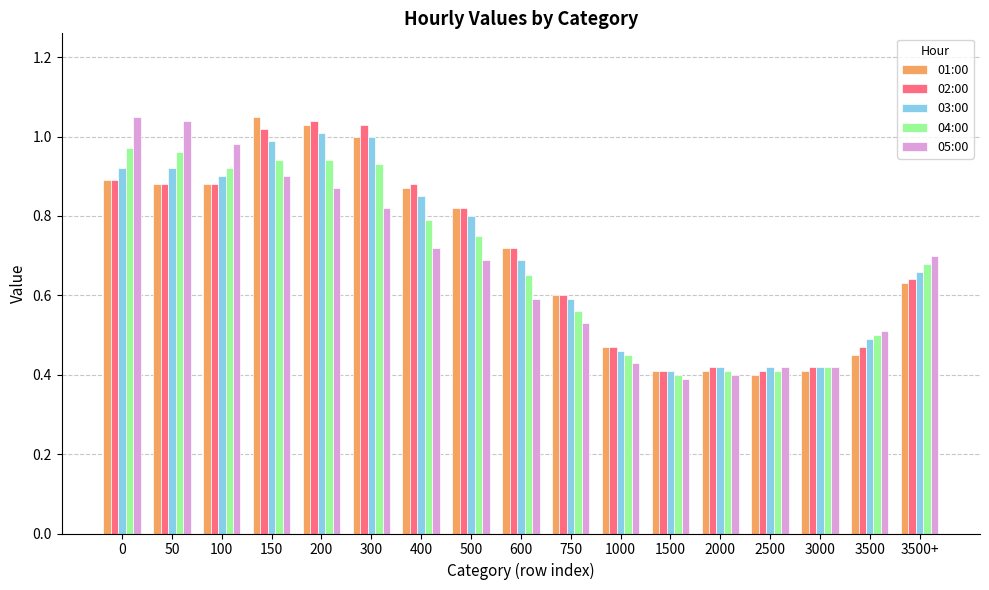

Is the value of 01:00 at 400 greater than the value of 04:00 at 300?

No